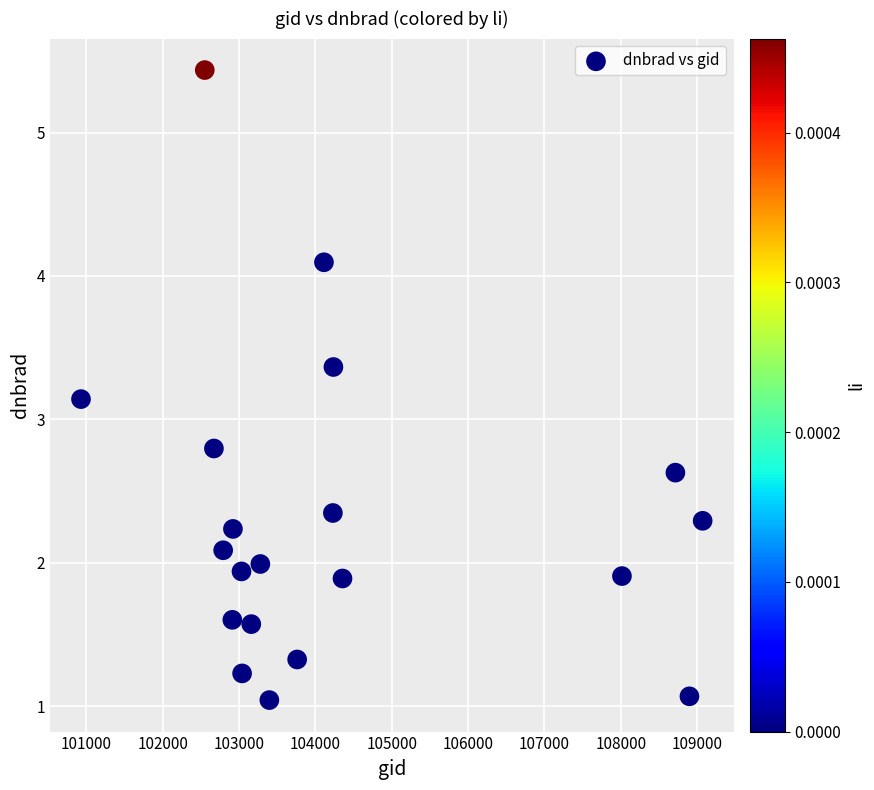

What is the range of X values (max minus min)?

8142.0